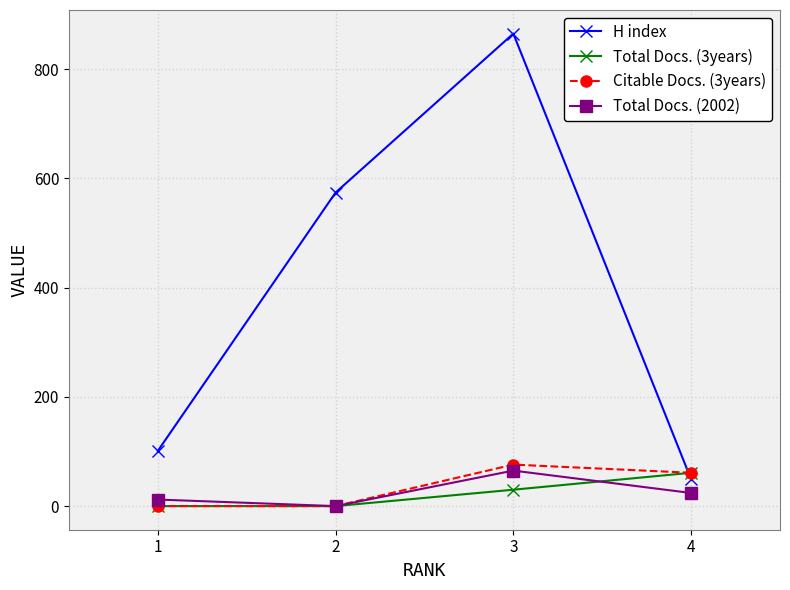

How many Total Docs. (2002) values are between 12 and 65?

3